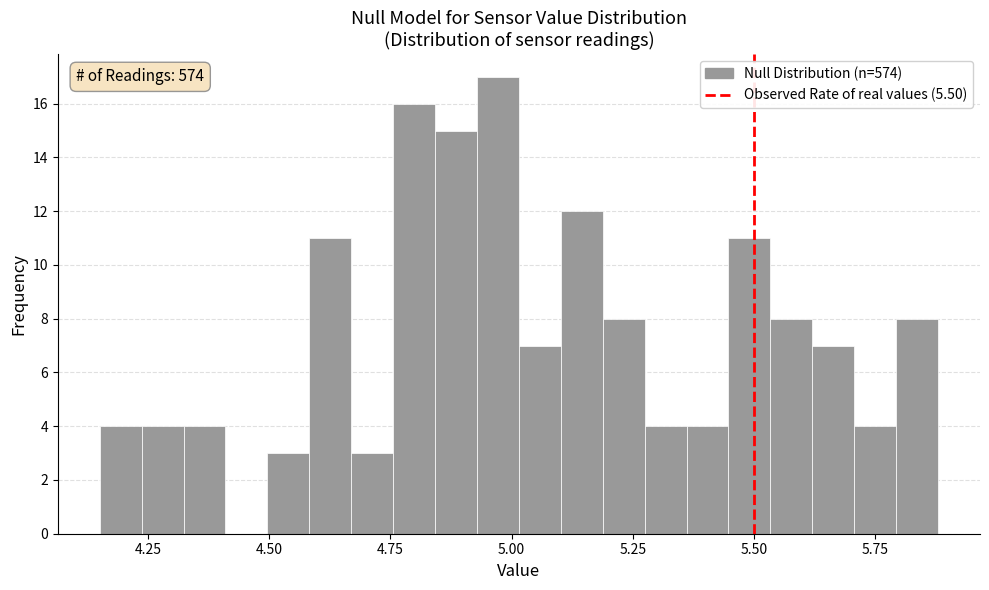

Read against the x-axis, roughly where is the centre of the tallest bar?

4.95